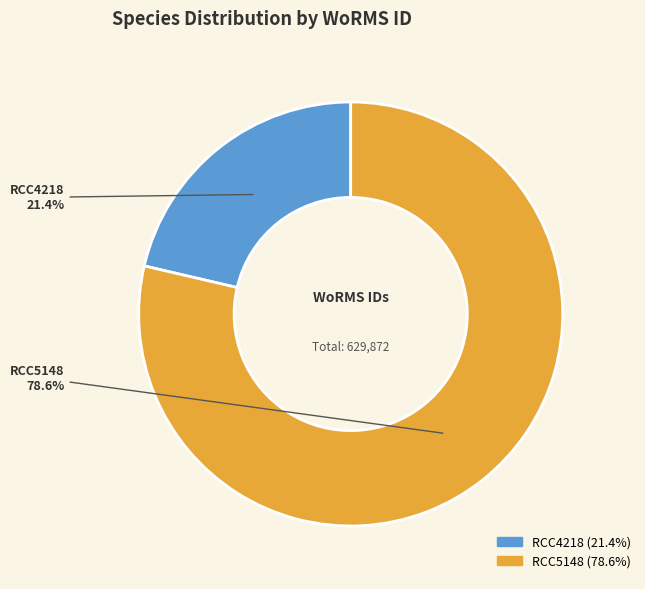

Is it true that RCC4218 is 21% of the pie?

True